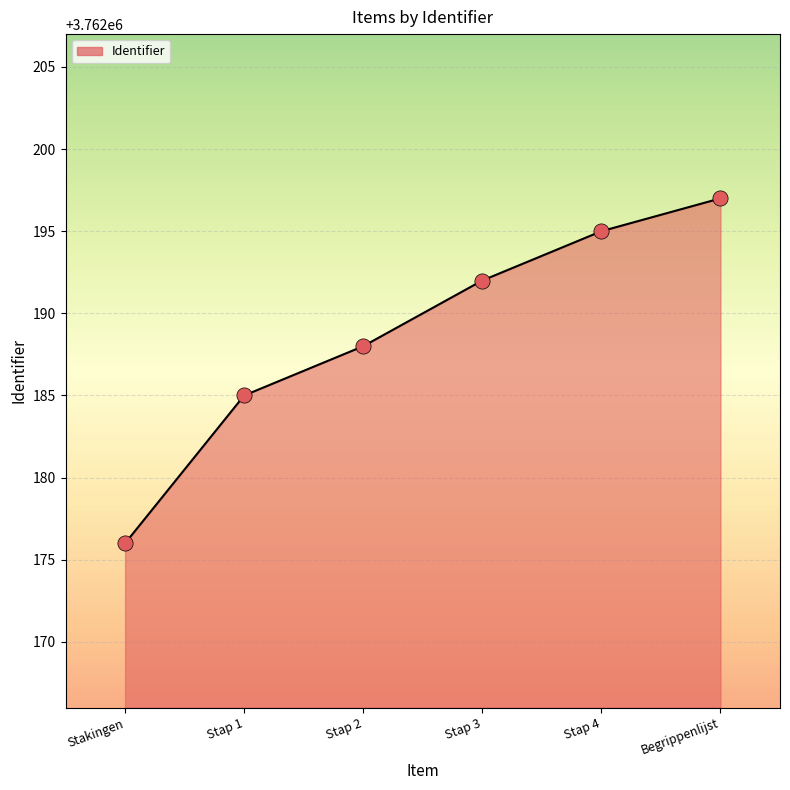

Which has a higher value, Stap 4 or Begrippenlijst?

Begrippenlijst